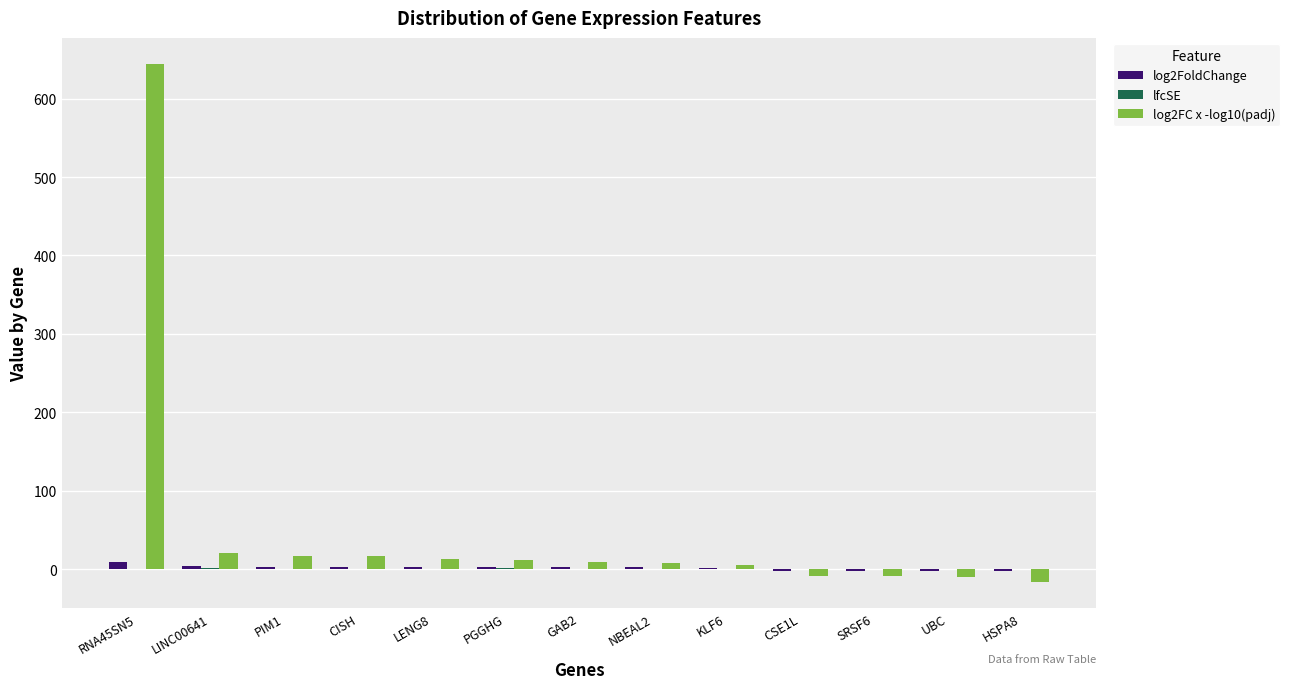

At which category is the sum across all series the highest?

RNA45SN5